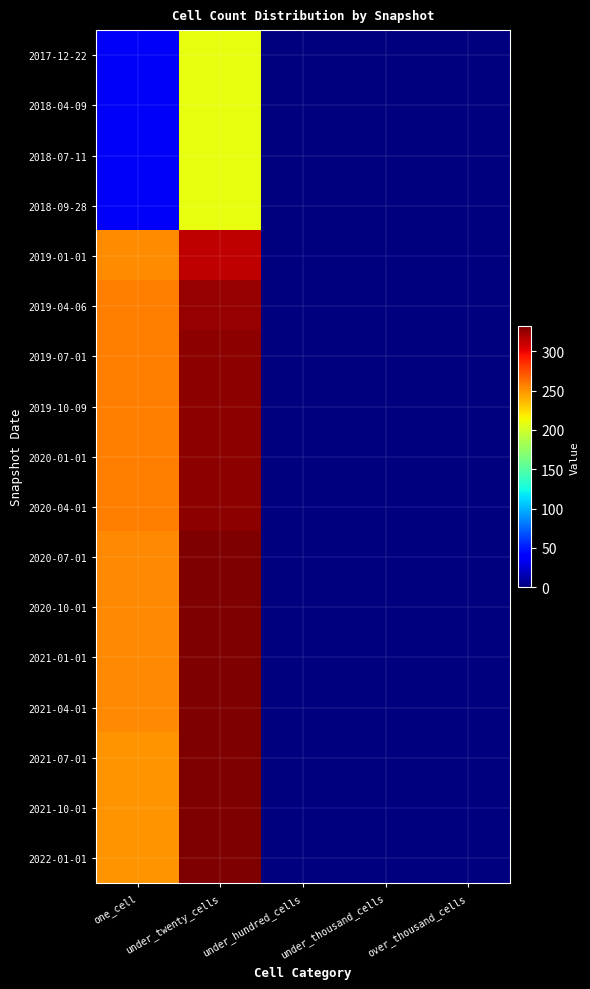

Reading left to right, what are all the values shown in this chart?

2017-12-22: one_cell=36	under_twenty_cells=210	under_hundred_cells=0	under_thousand_cells=0	over_thousand_cells=0
2018-04-09: one_cell=36	under_twenty_cells=210	under_hundred_cells=0	under_thousand_cells=0	over_thousand_cells=0
2018-07-11: one_cell=36	under_twenty_cells=210	under_hundred_cells=0	under_thousand_cells=0	over_thousand_cells=0
2018-09-28: one_cell=36	under_twenty_cells=210	under_hundred_cells=0	under_thousand_cells=0	over_thousand_cells=0
2019-01-01: one_cell=252	under_twenty_cells=313	under_hundred_cells=0	under_thousand_cells=0	over_thousand_cells=0
2019-04-06: one_cell=258	under_twenty_cells=325	under_hundred_cells=0	under_thousand_cells=0	over_thousand_cells=0
2019-07-01: one_cell=257	under_twenty_cells=327	under_hundred_cells=0	under_thousand_cells=0	over_thousand_cells=0
2019-10-09: one_cell=257	under_twenty_cells=327	under_hundred_cells=0	under_thousand_cells=0	over_thousand_cells=0
2020-01-01: one_cell=257	under_twenty_cells=327	under_hundred_cells=0	under_thousand_cells=0	over_thousand_cells=0
2020-04-01: one_cell=257	under_twenty_cells=327	under_hundred_cells=0	under_thousand_cells=0	over_thousand_cells=0
2020-07-01: one_cell=254	under_twenty_cells=331	under_hundred_cells=0	under_thousand_cells=0	over_thousand_cells=0
2020-10-01: one_cell=254	under_twenty_cells=331	under_hundred_cells=0	under_thousand_cells=0	over_thousand_cells=0
2021-01-01: one_cell=254	under_twenty_cells=331	under_hundred_cells=0	under_thousand_cells=0	over_thousand_cells=0
2021-04-01: one_cell=254	under_twenty_cells=331	under_hundred_cells=0	under_thousand_cells=0	over_thousand_cells=0
2021-07-01: one_cell=250	under_twenty_cells=332	under_hundred_cells=0	under_thousand_cells=0	over_thousand_cells=0
2021-10-01: one_cell=250	under_twenty_cells=332	under_hundred_cells=0	under_thousand_cells=0	over_thousand_cells=0
2022-01-01: one_cell=250	under_twenty_cells=332	under_hundred_cells=0	under_thousand_cells=0	over_thousand_cells=0